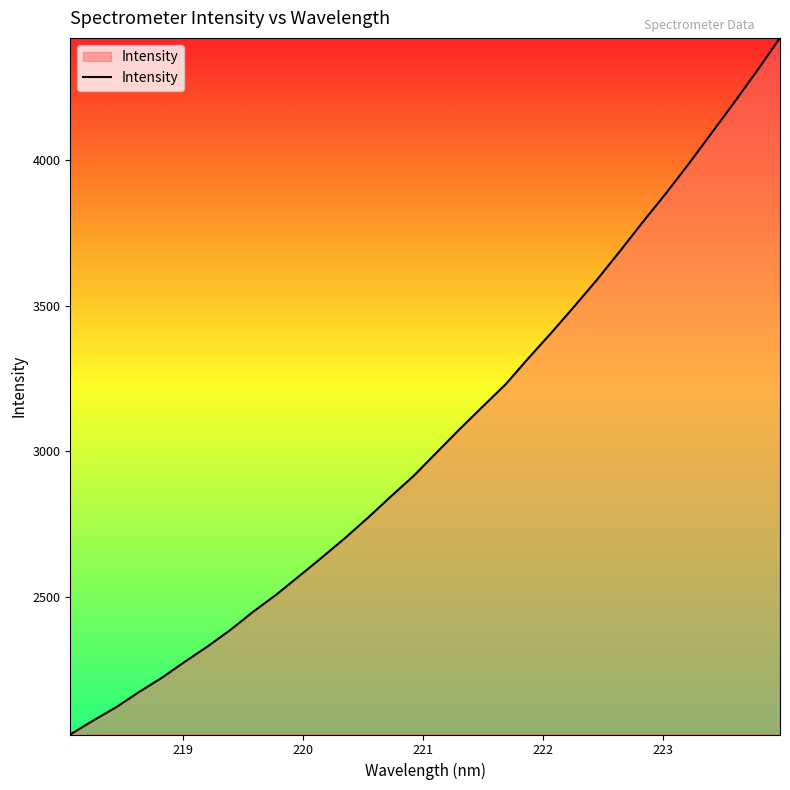

What is the difference between the maximum and minimum values?

2390.4